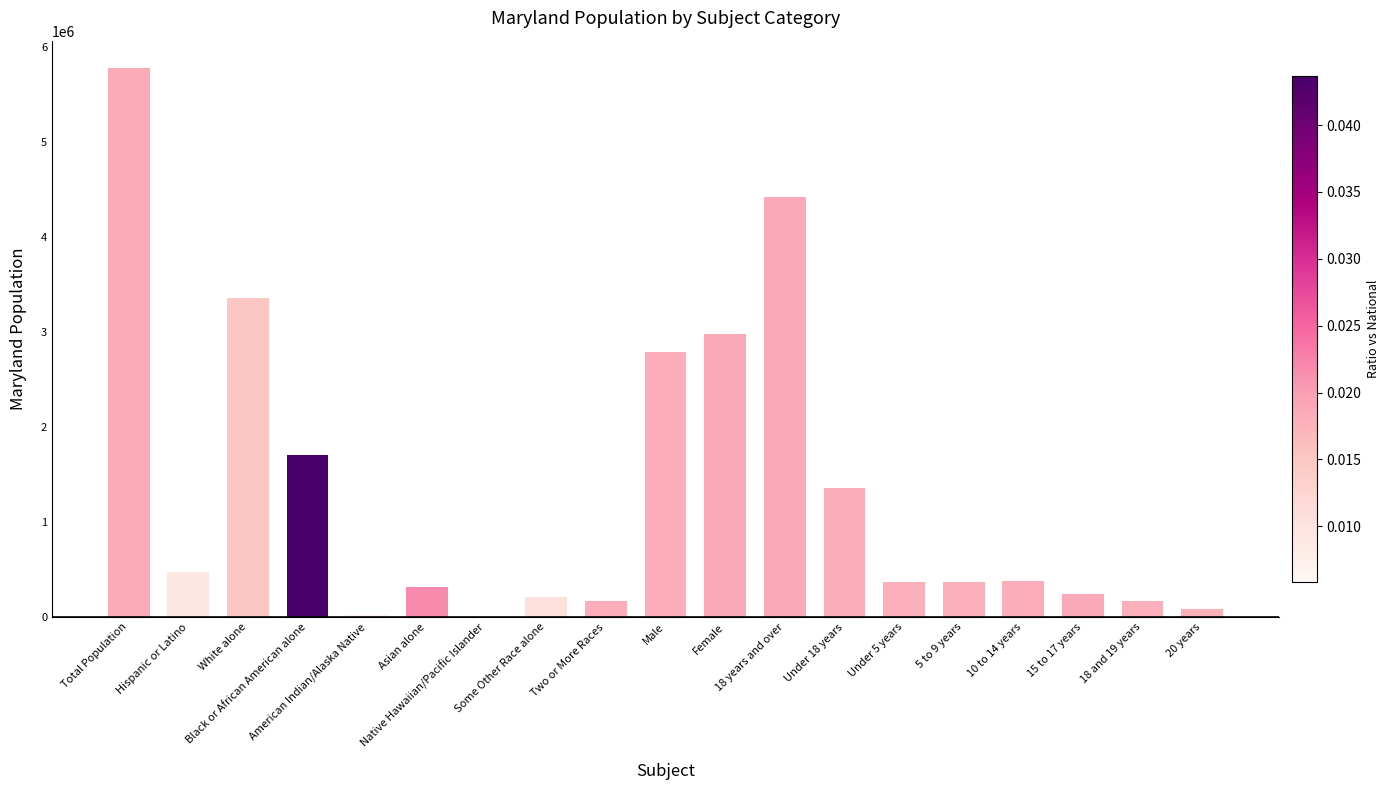

What is the sum of all values?

25162479